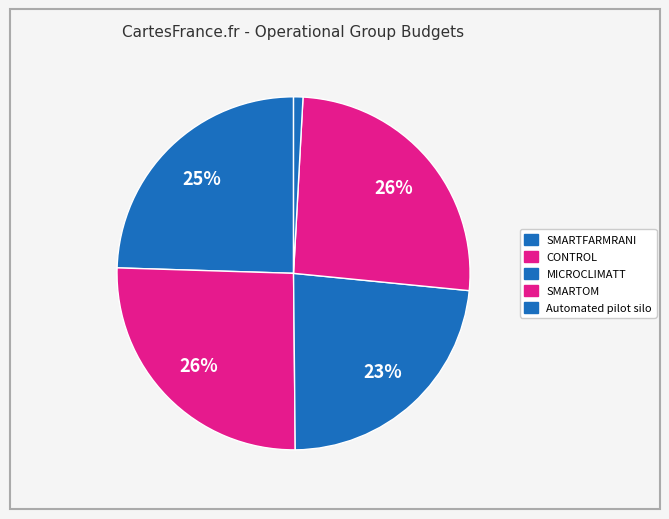

Combined, what portion of the pie is SMARTOM and CONTROL?

51.4%